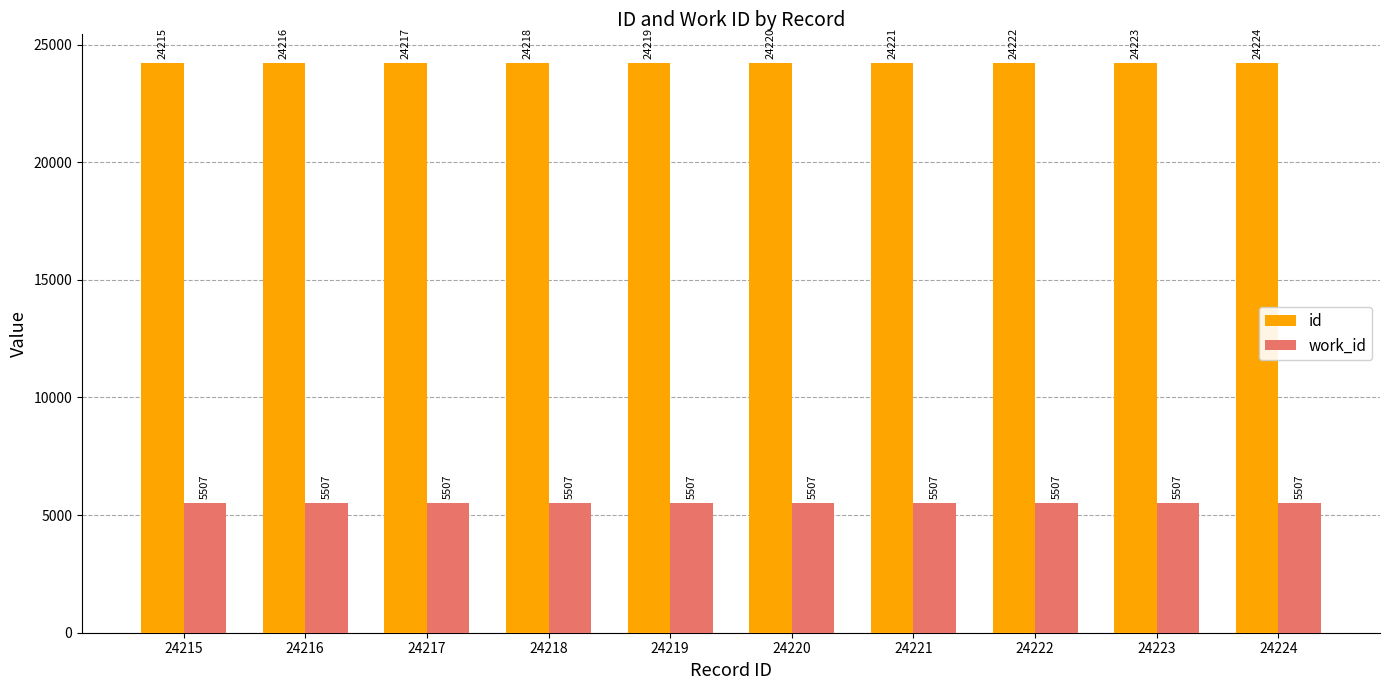

What is the average value of the id series?

24220